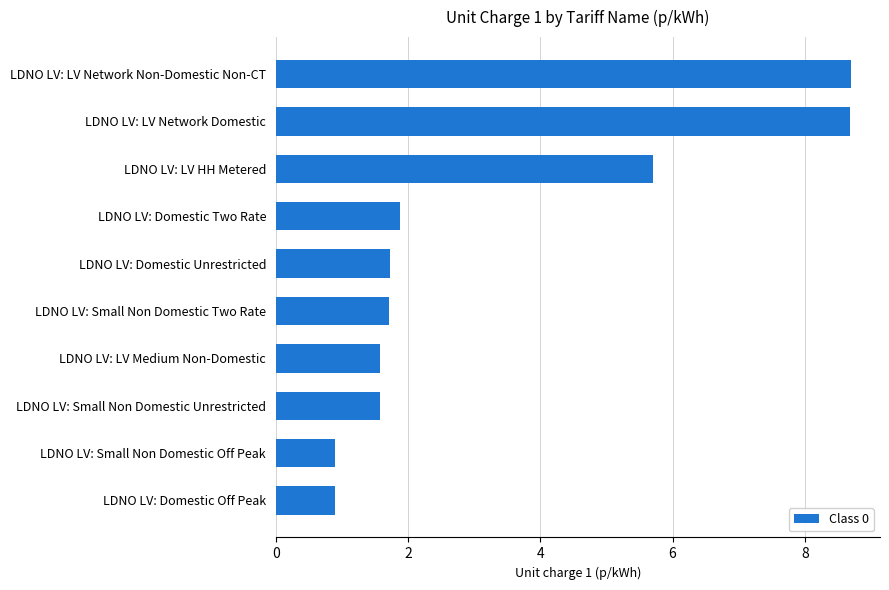

Reading top to bottom, extract all data points from this chart.

8.7	8.7	5.7	1.9	1.7	1.7	1.6	1.6	0.9	0.9